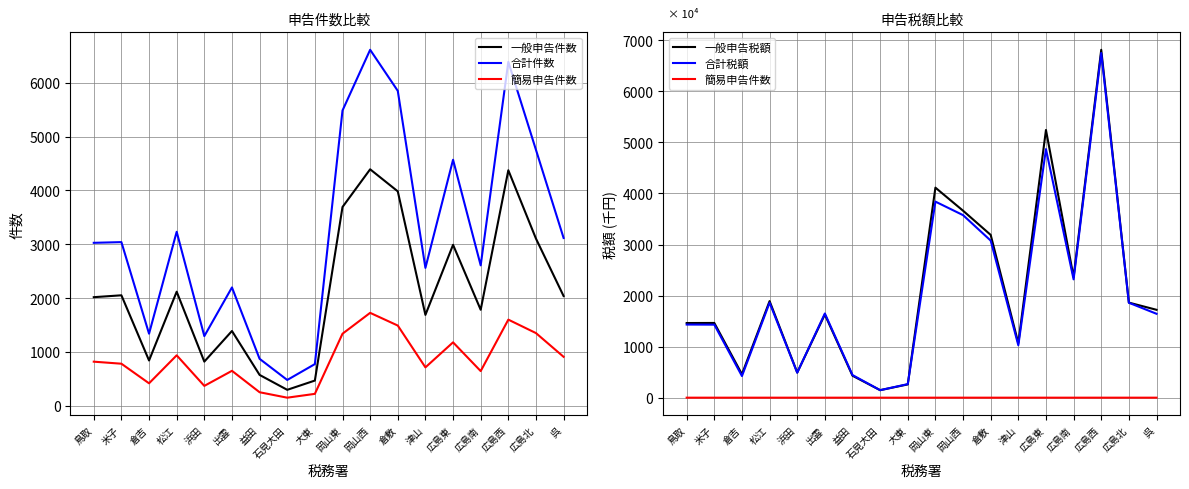

Reading right to left, extract all data points from this chart.

一般申告件数: 2038	3105	4375	1783	2990	1688	3983	4393	3692	468	296	573	1389	820	2119	841	2052	2017
合計件数: 3117	4754	6389	2608	4570	2561	5850	6613	5485	774	479	872	2198	1294	3232	1339	3040	3027
簡易申告件数: 909	1350	1600	644	1178	713	1490	1726	1338	221	150	251	649	369	937	417	781	819
一般申告税額: 17212056	18621584	68139888	23626748	52432077	10677939	31883146	36623081	41138614	2599018	1472499	4301749	16285705	4925700	18916406	4595348	14634717	14621752
合計税額: 16432919	18592810	67515639	23175804	48691051	10264911	30768105	35756306	38403088	2656694	1473485	4433144	16489946	4895395	18606605	4235740	14303409	14324690